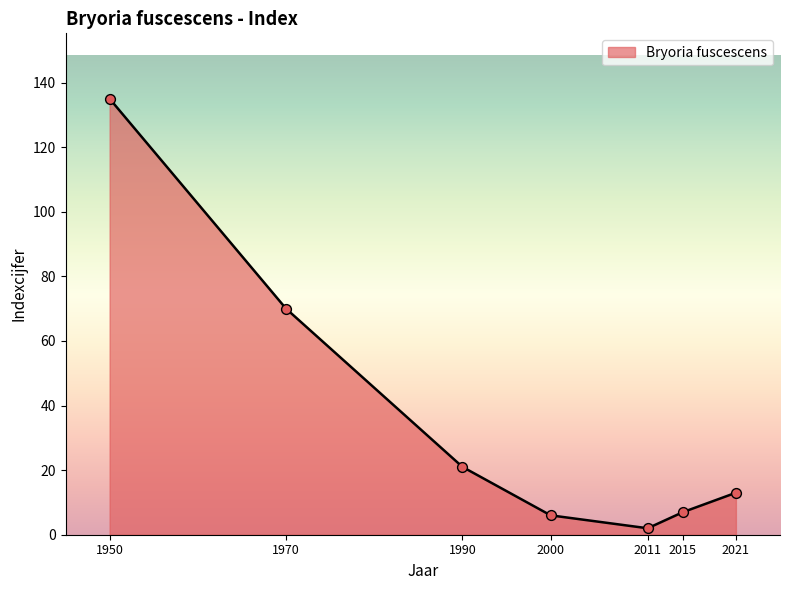

Between 2011 and 1970, which is larger?

1970